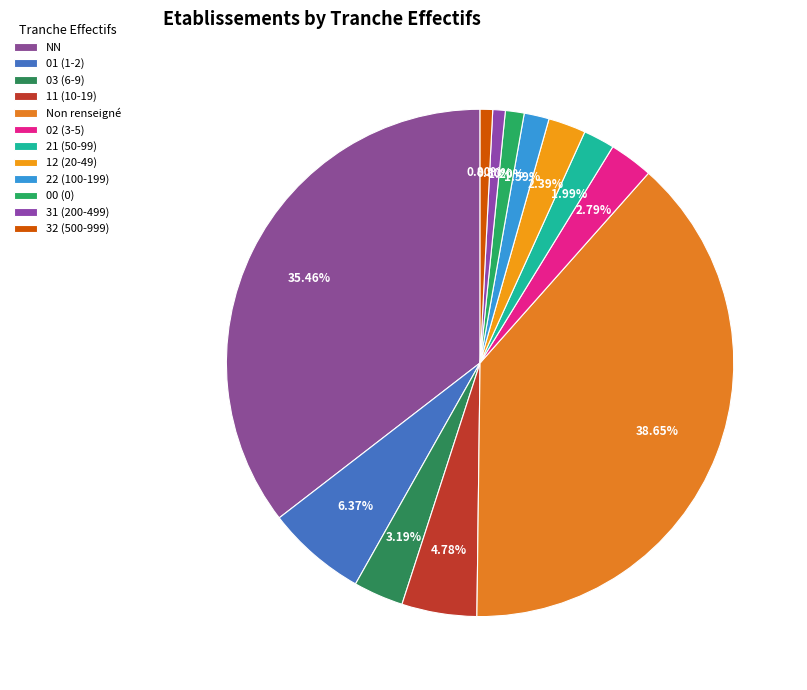

How many segments does this pie chart have?

12